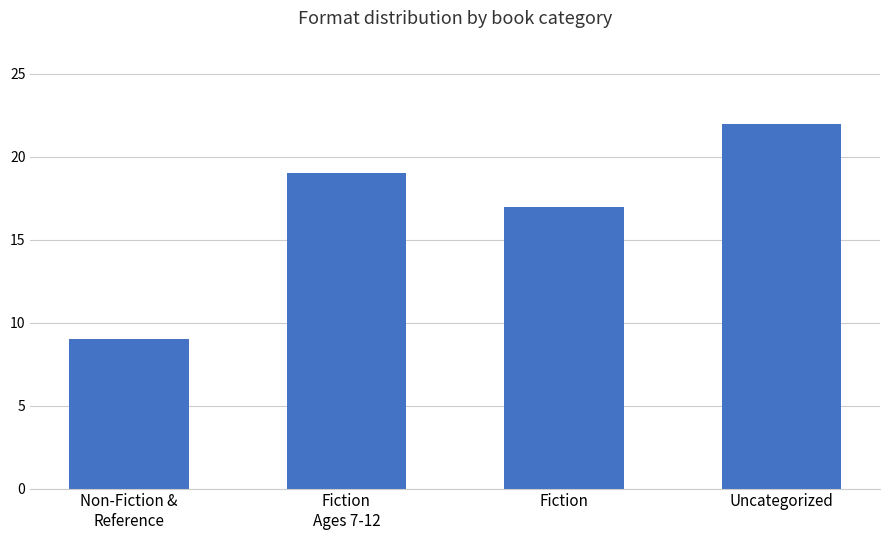

What is the value of the 2nd bar from the left?

19